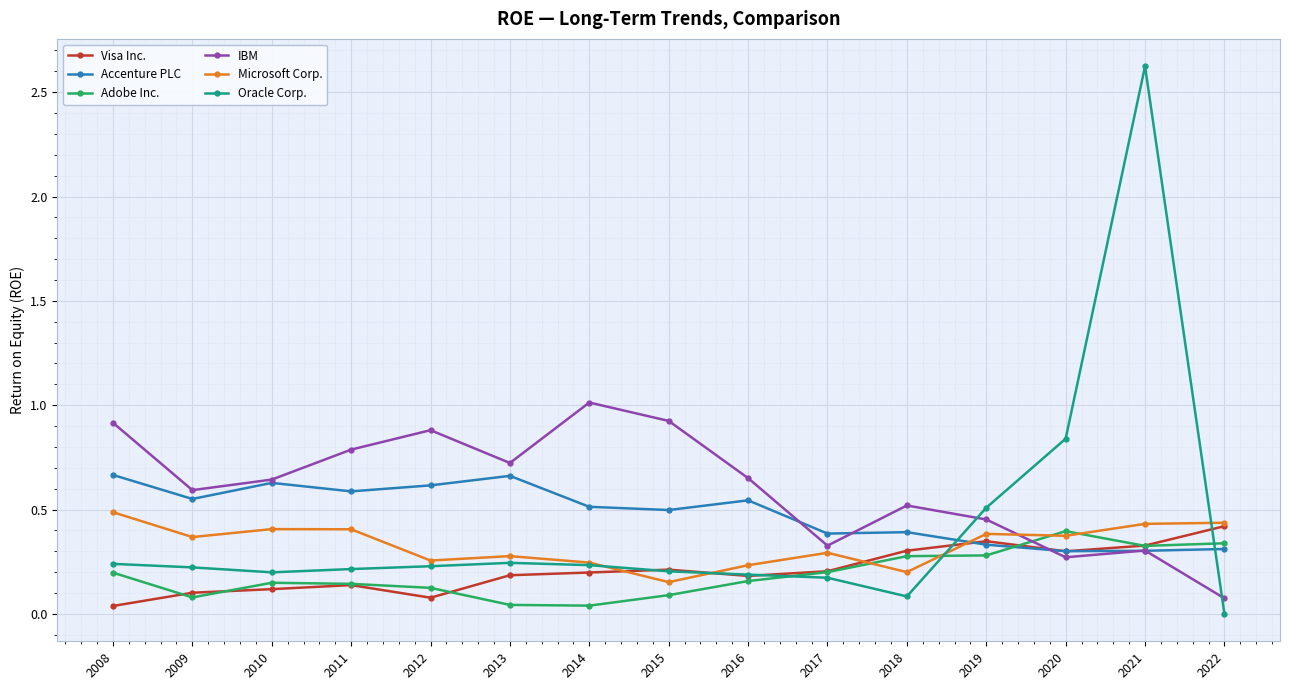

The IBM series shows 0.2 at 2018. True or false?

False